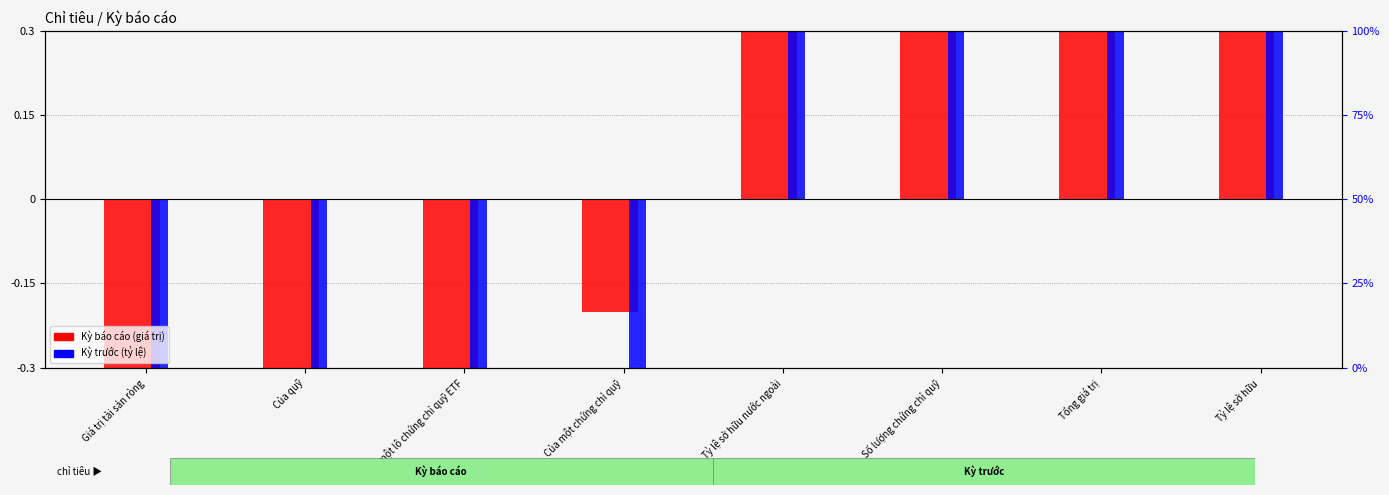

What is the highest value of the Kỳ báo cáo series?

0.8